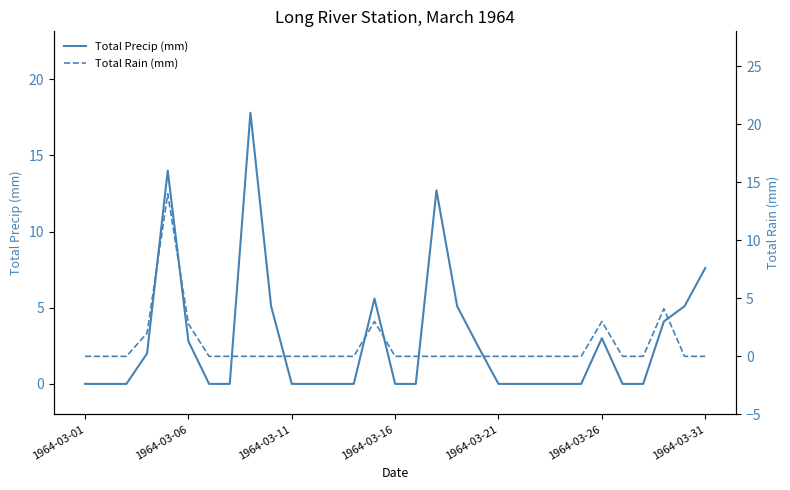

What position from the right is 24?

7